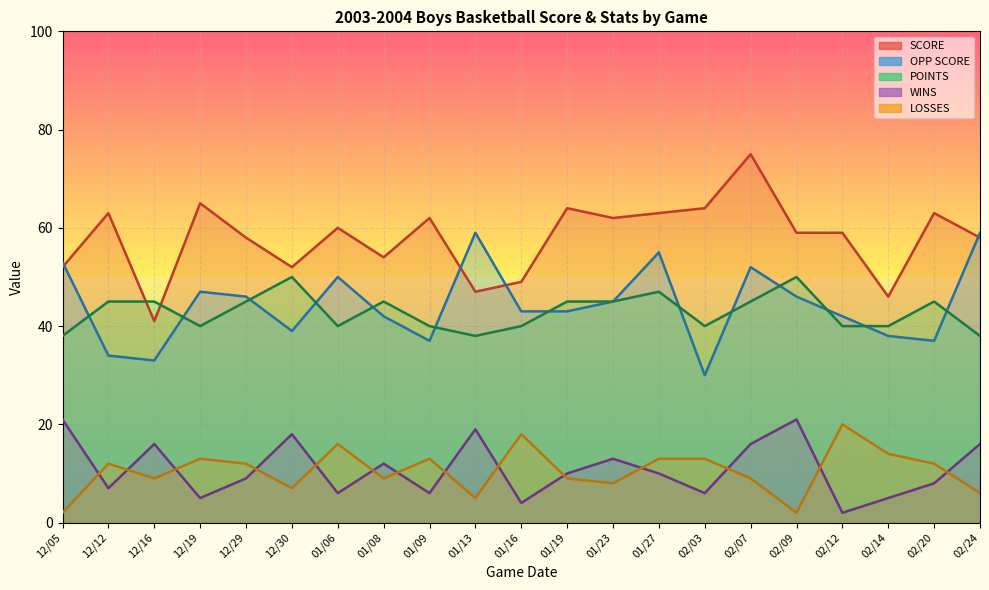

Is it true that POINTS equals 18 at 02/03?

False